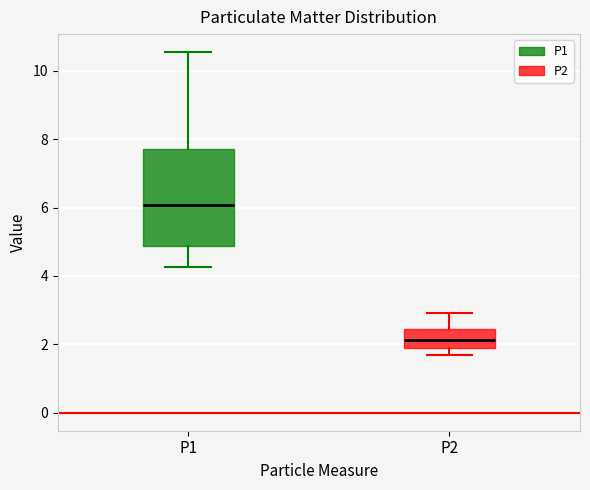

Reading left to right, read every box against the y-axis: the position of its median line, the range the box covers, and the ends of its whiskers. The values are not printed on the chart, so give them approximately, as read against the axis.

P1: median 6.0, box 4.8 to 7.8, whiskers 4.2 to 10.6
P2: median 2.2, box 1.8 to 2.4, whiskers 1.8 (just below the box's lower edge) to 3.0